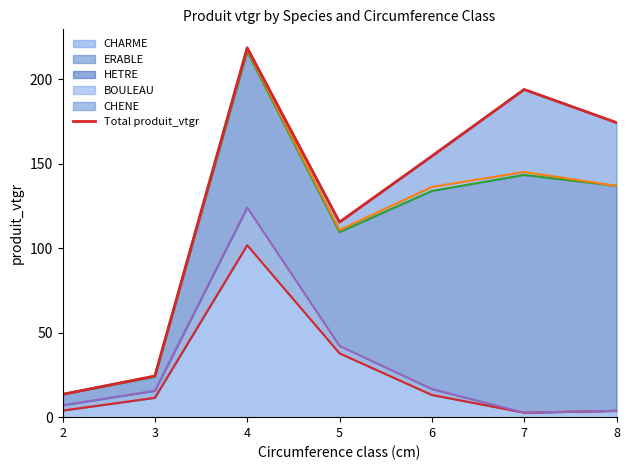

What is the maximum value for CHARME?

101.8